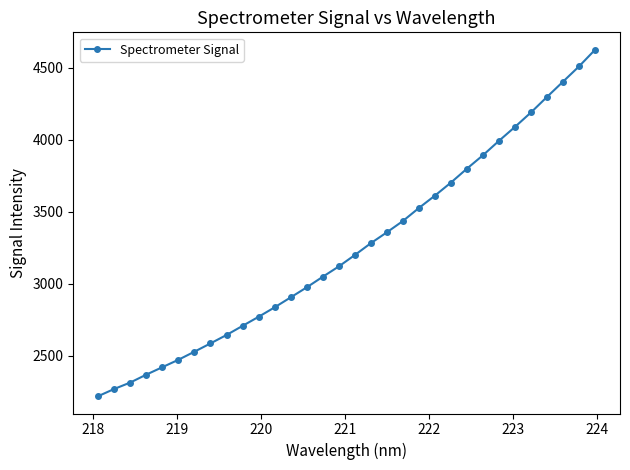

True or false: there are more than 2 points higher than both neighbors.

False